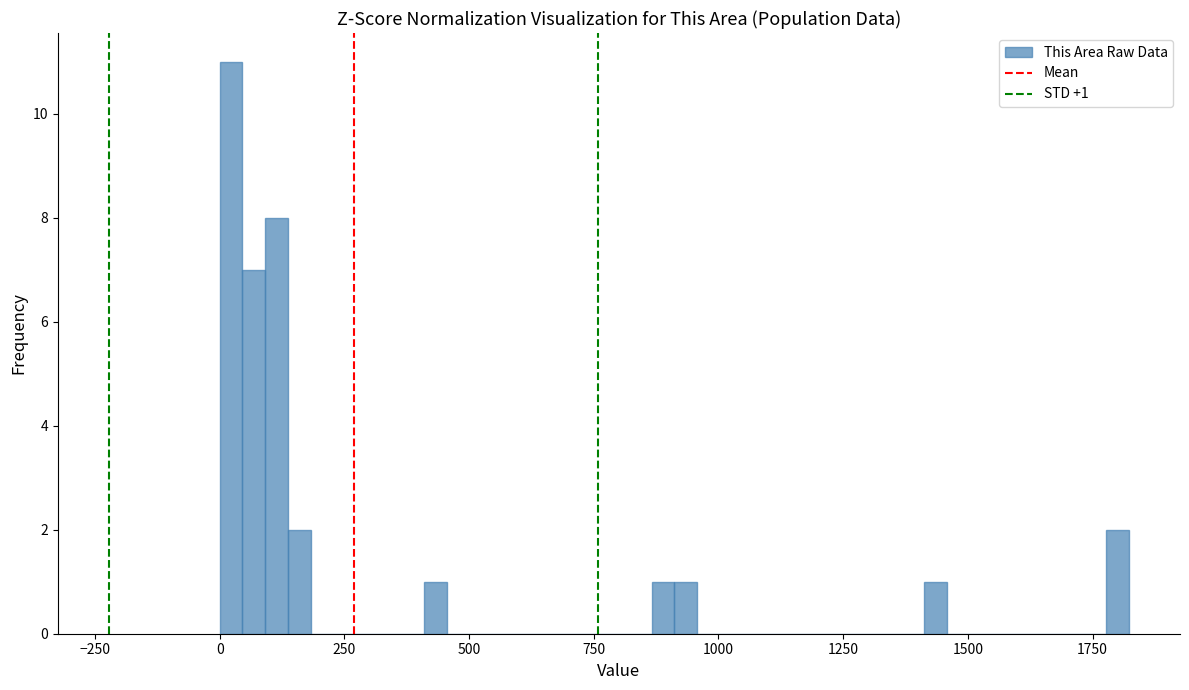

Around what value on the x-axis is the tallest bar? Give the approximate position of its centre, as read against the axis.

0